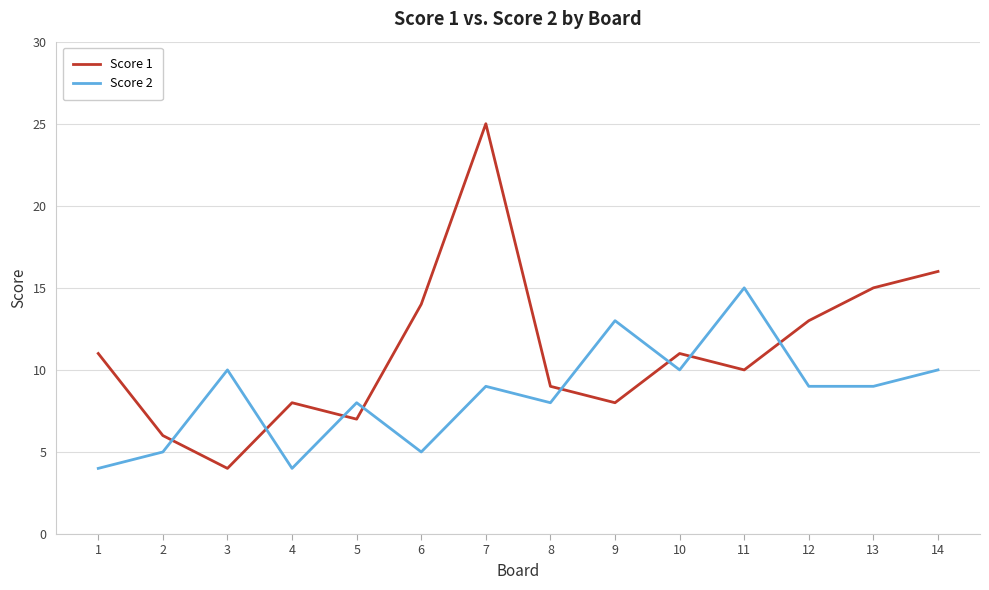

How many times do Score 2 and Score 1 cross each other?

8